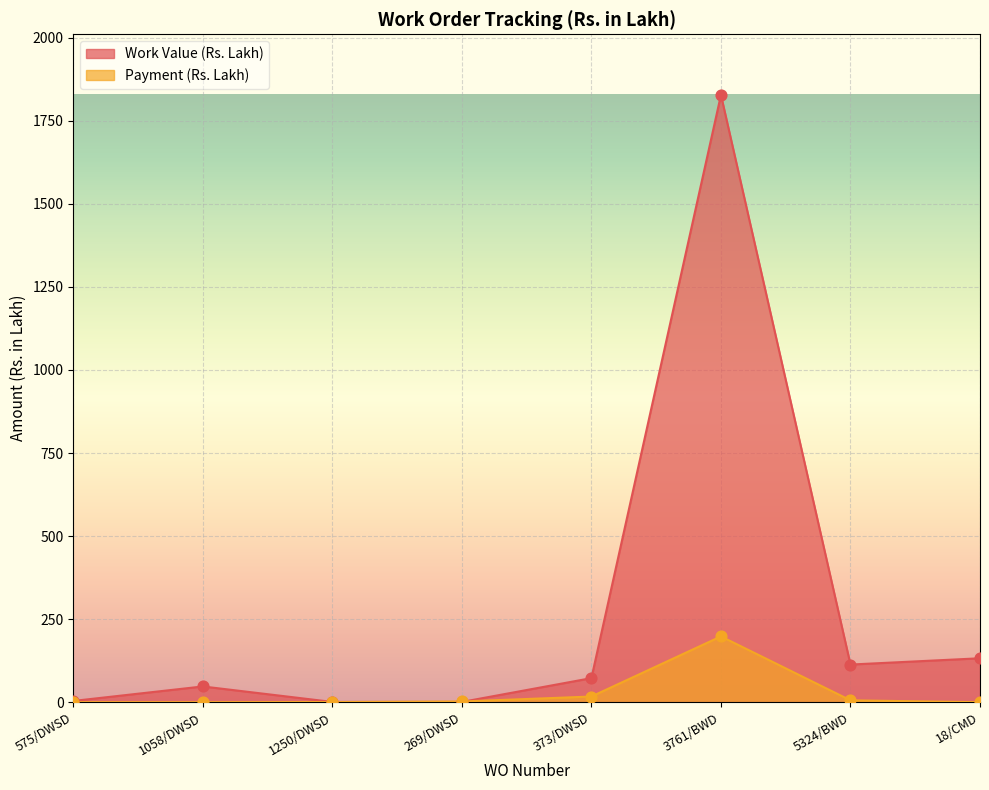

Which series has the widest spread of Y values?

Work Value (Rs. Lakh)